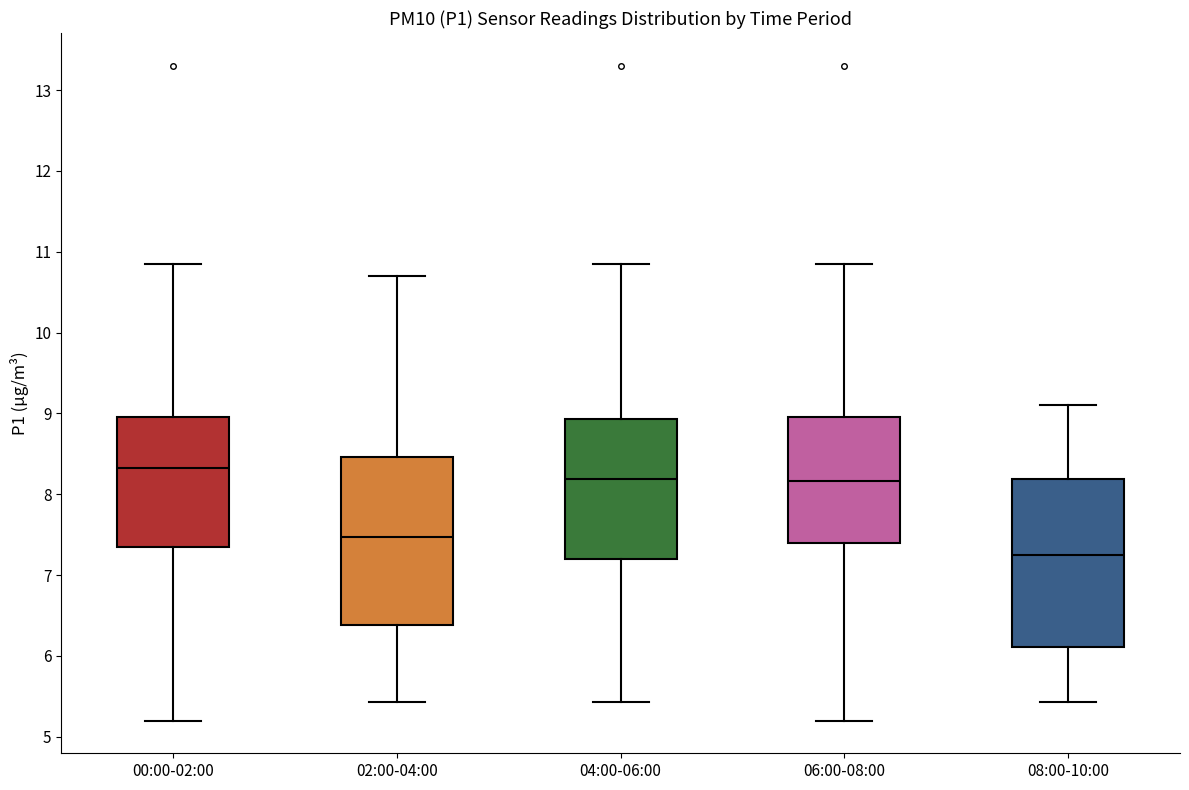

Reading left to right, read every box against the y-axis: the position of its median line, the range the box covers, and the ends of its whiskers. The values are not printed on the chart, so give them approximately, as read against the axis.

00:00-02:00: median 8.3, box 7.3 to 9.0, whiskers 5.2 to 10.9
02:00-04:00: median 7.5, box 6.4 to 8.5, whiskers 5.4 to 10.7
04:00-06:00: median 8.2, box 7.2 to 8.9, whiskers 5.4 to 10.9
06:00-08:00: median 8.2, box 7.4 to 9.0, whiskers 5.2 to 10.9
08:00-10:00: median 7.3, box 6.1 to 8.2, whiskers 5.4 to 9.1